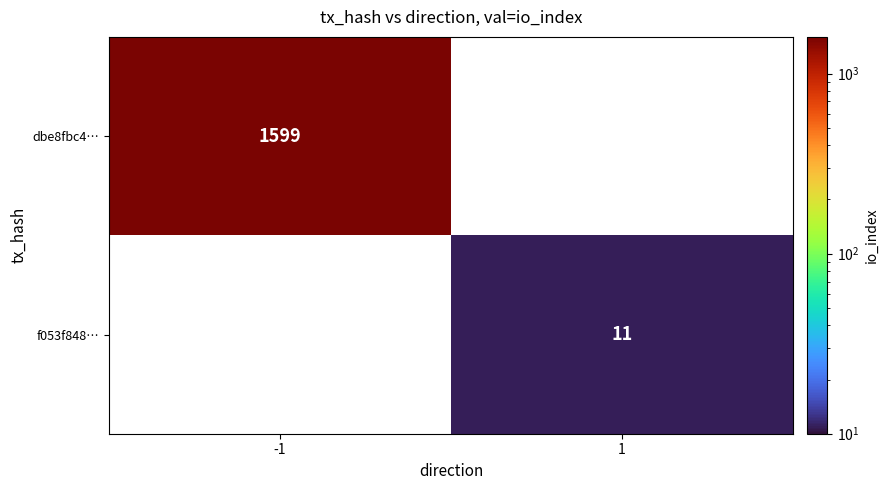

At how many categories does at least one series exceed 1391?

1